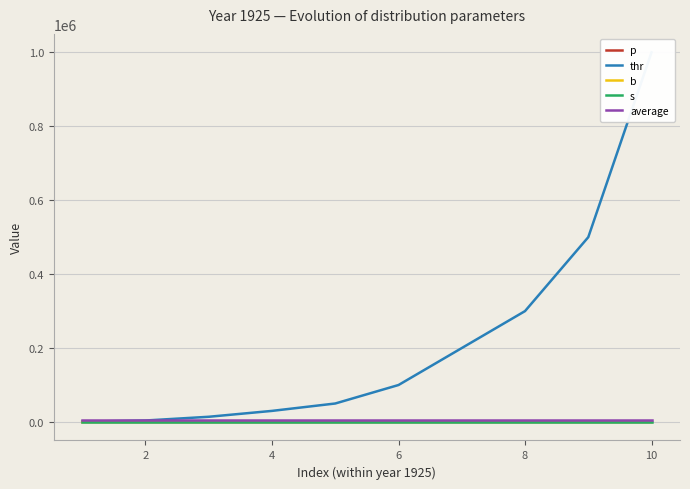

Which series changed the most between 2 and 8?

thr